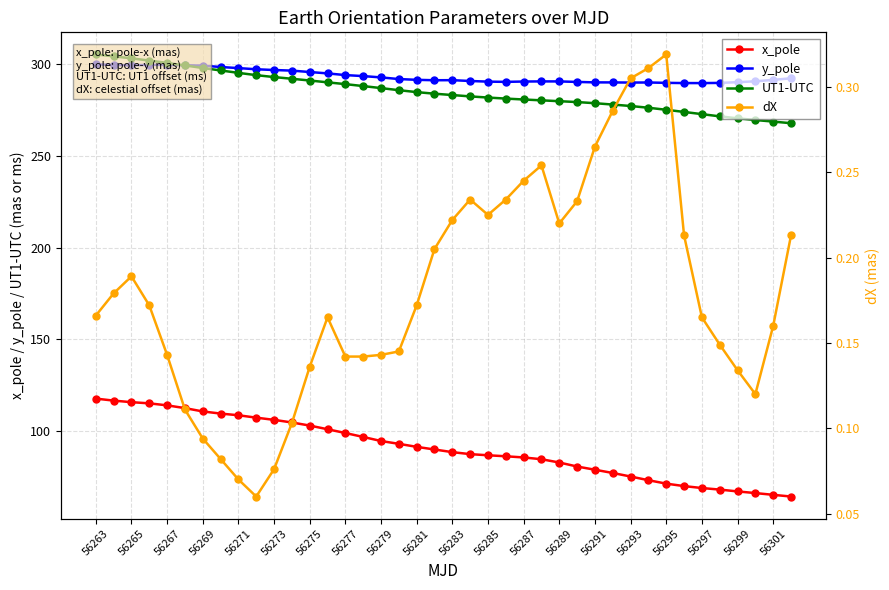

True or false: UT1-UTC has more than 0 points higher than both neighbors.

False